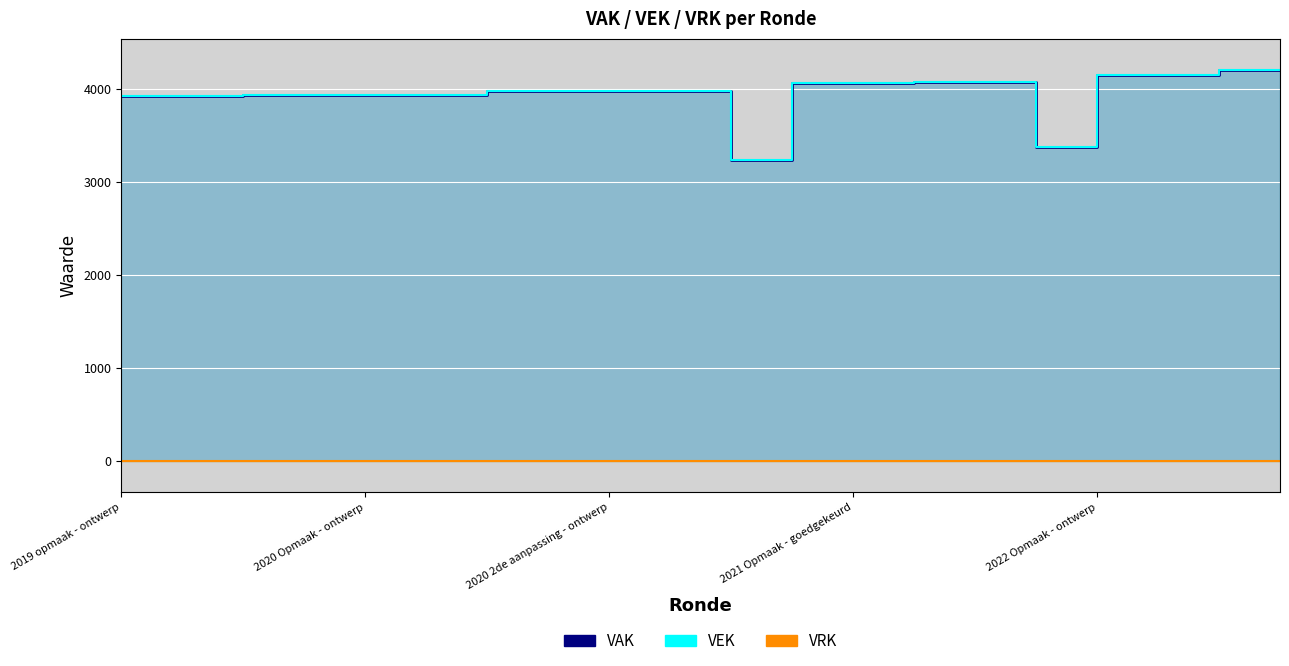

What are all the series names shown in the legend?

VAK, VEK, VRK